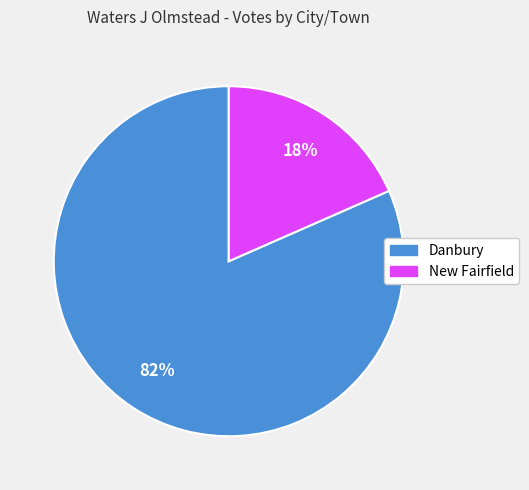

Rank the categories by value from lowest to highest.

New Fairfield, Danbury